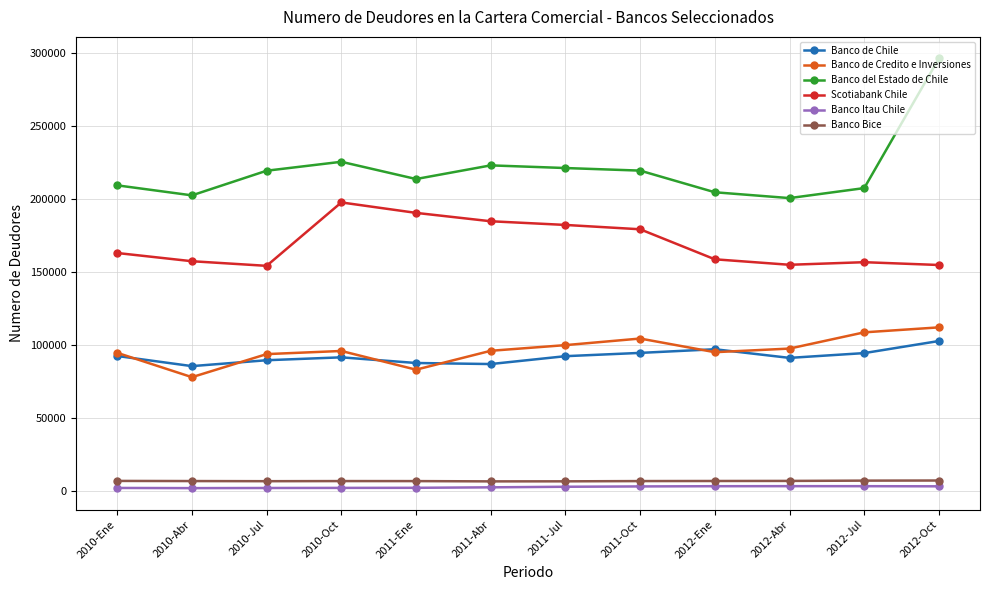

True or false: Banco del Estado de Chile and Banco de Credito e Inversiones cross at least once.

False